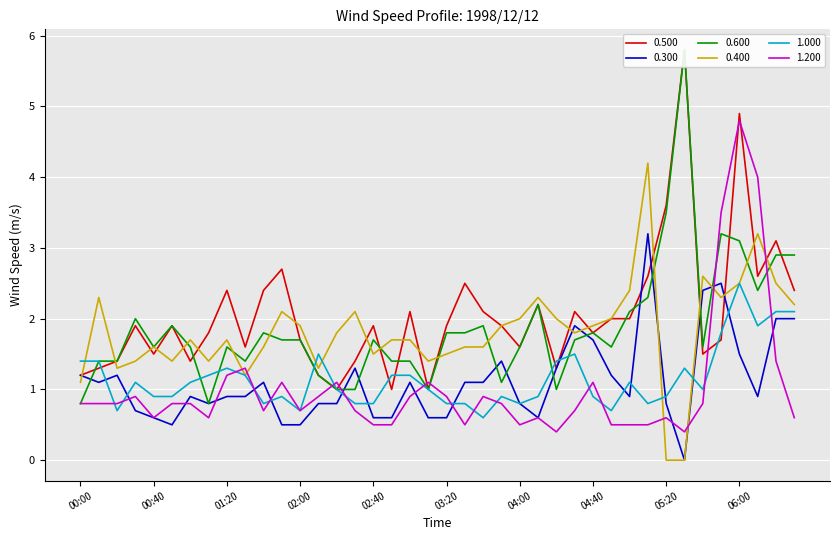

Between 00:10 and 04:30, which series saw the biggest shift?

0.500